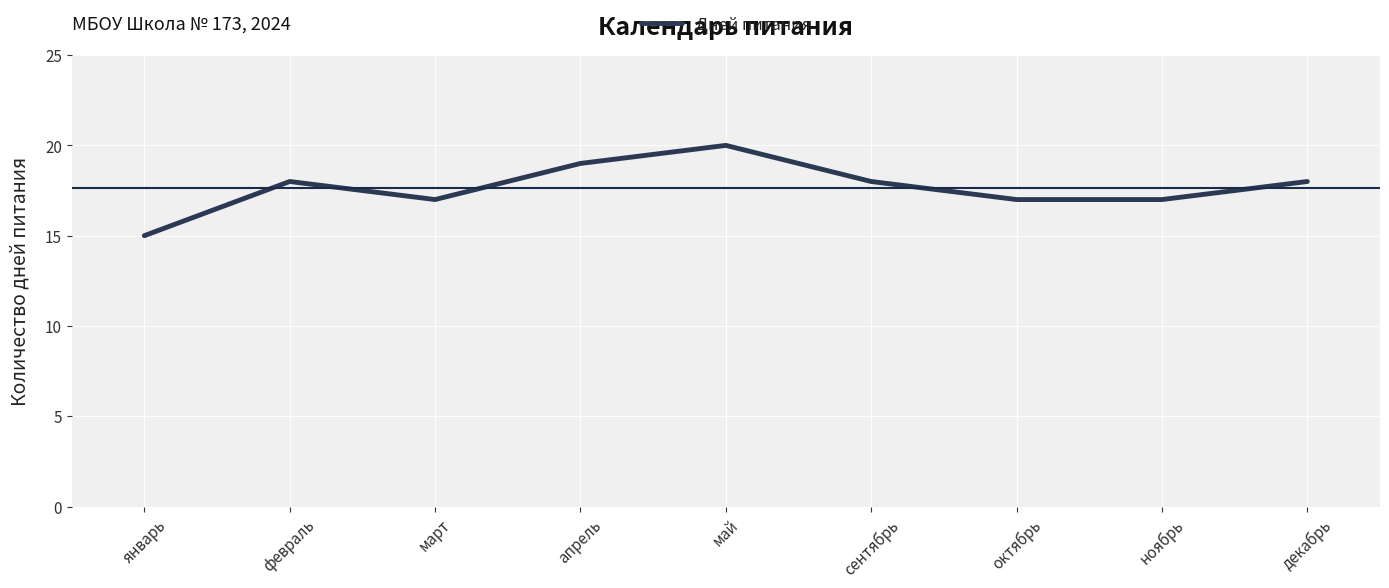

The value at февраль is 12. True or false?

False